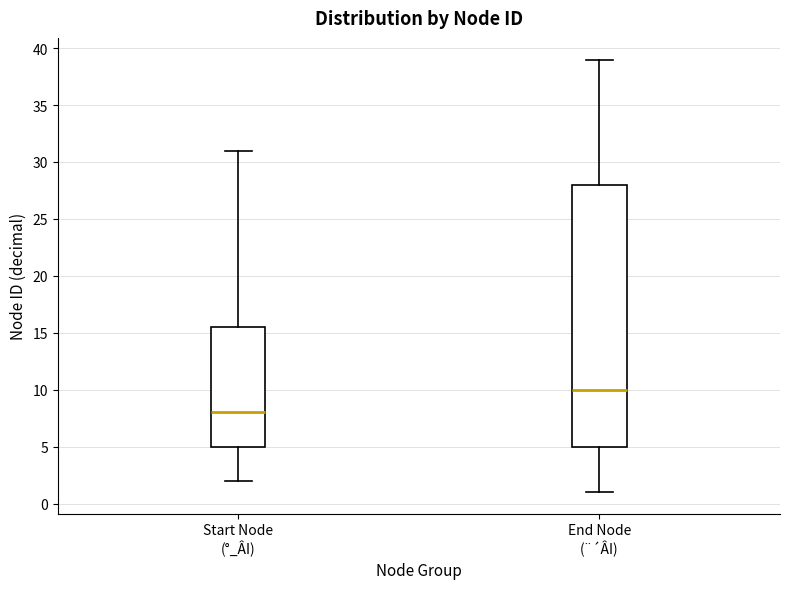

Comparing the boxes themselves (not the whiskers), which one is the tallest?

End Node (¨´ÂI)